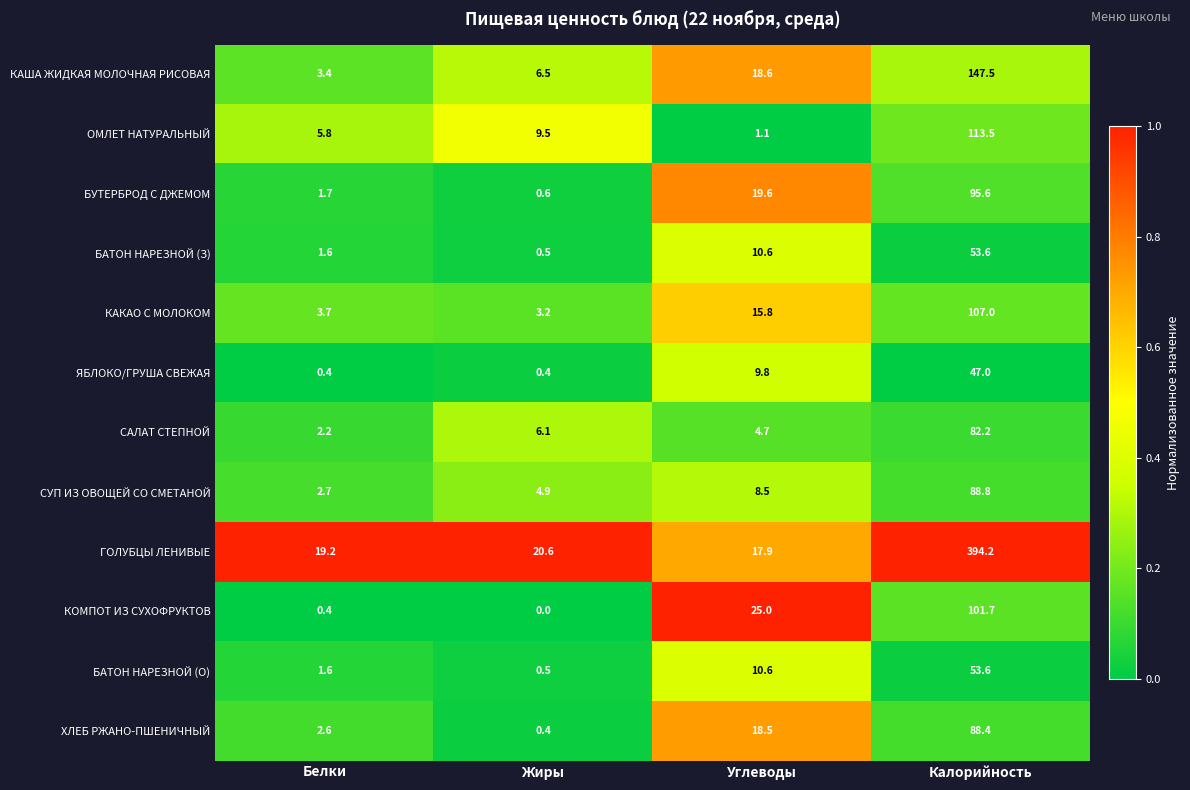

At which label does БАТОН НАРЕЗНОЙ (З) reach its minimum?

Жиры